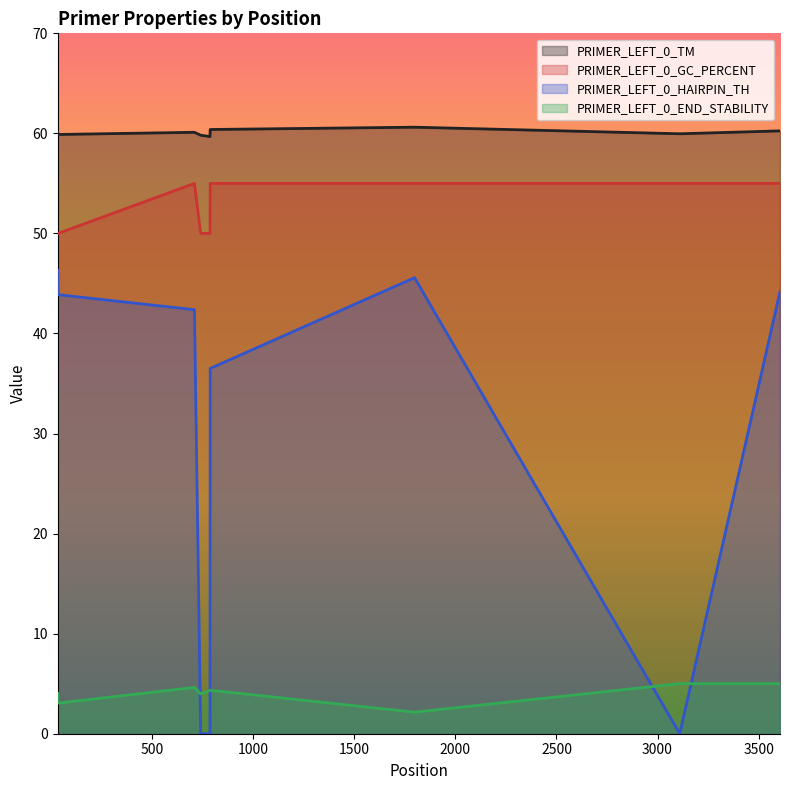

True or false: PRIMER_LEFT_0_GC_PERCENT and PRIMER_LEFT_0_HAIRPIN_TH cross at least once.

False